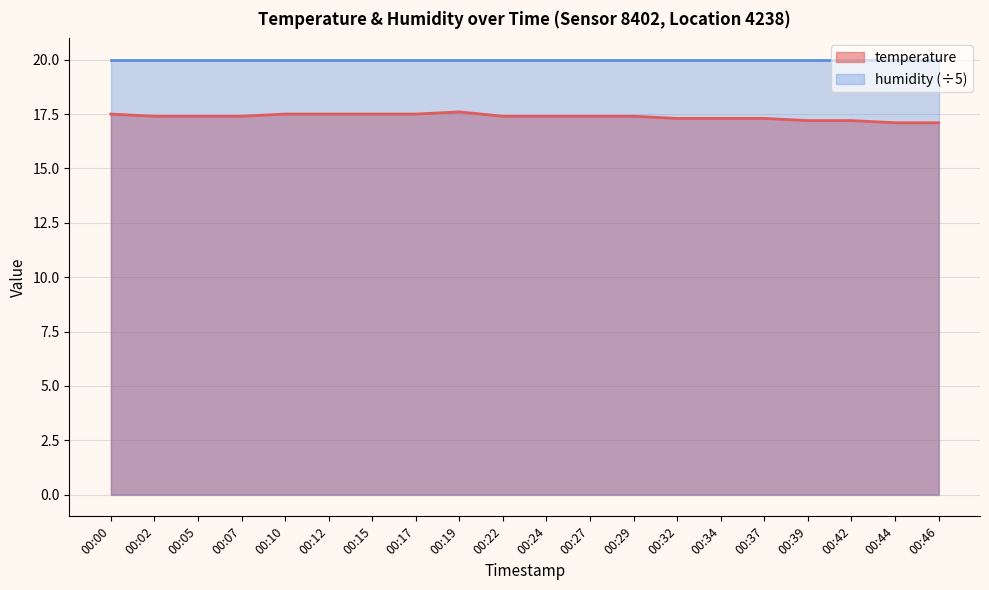

The value at 00:42 is 17.2. True or false?

True